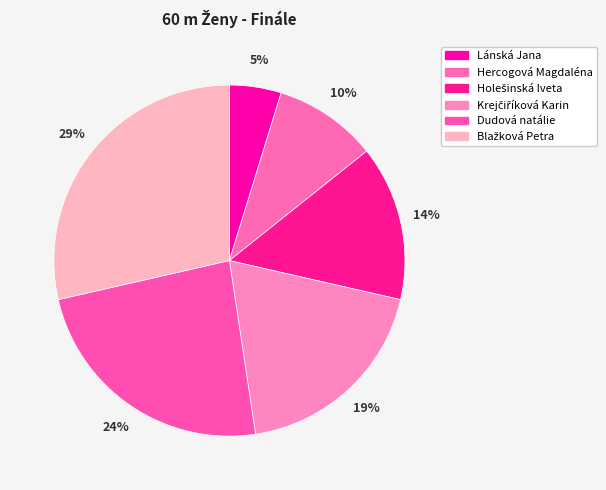

Which has a higher value, Lánská Jana or Krejčiříková Karin?

Krejčiříková Karin